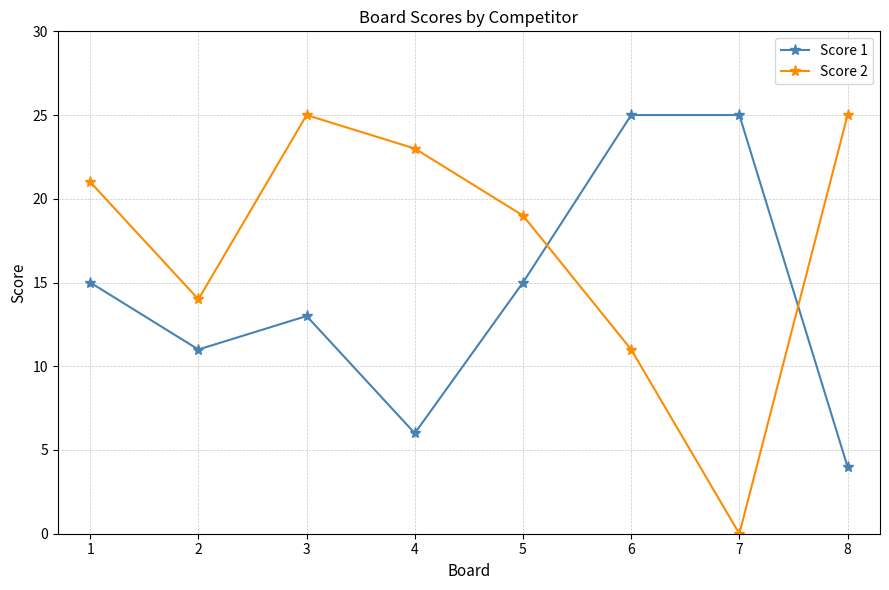

How many values in the Score 1 series are below 15?

4